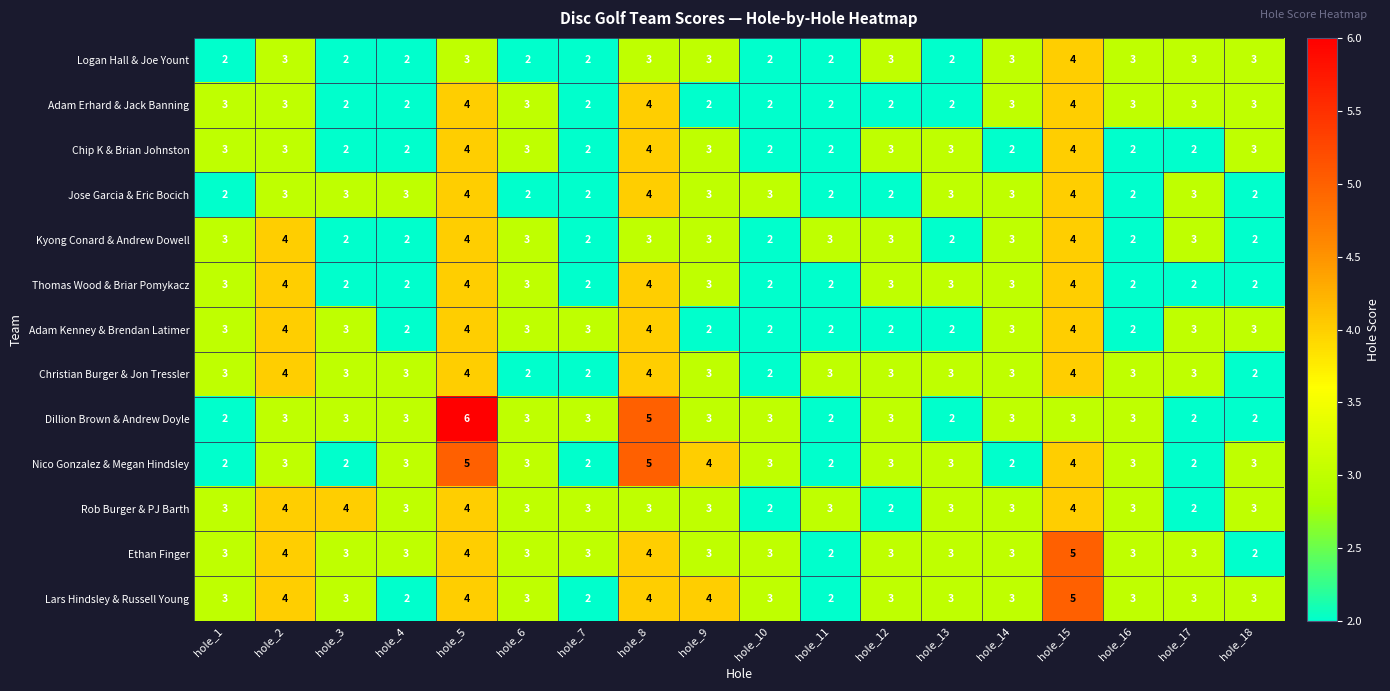

What is the approximate value of Christian Burger & Jon Tressler at hole_1?

3